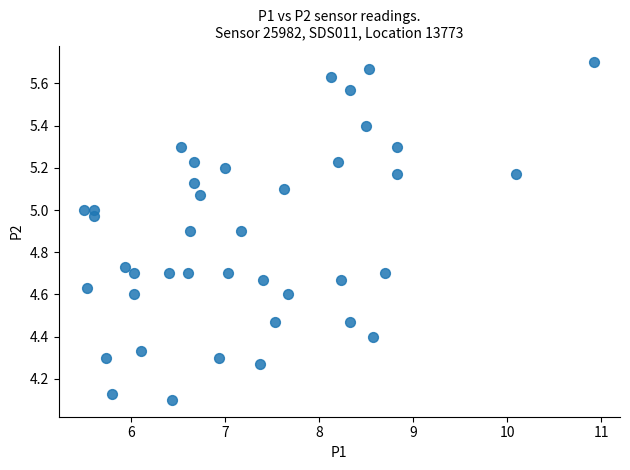

What is the range of X values (max minus min)?

5.4